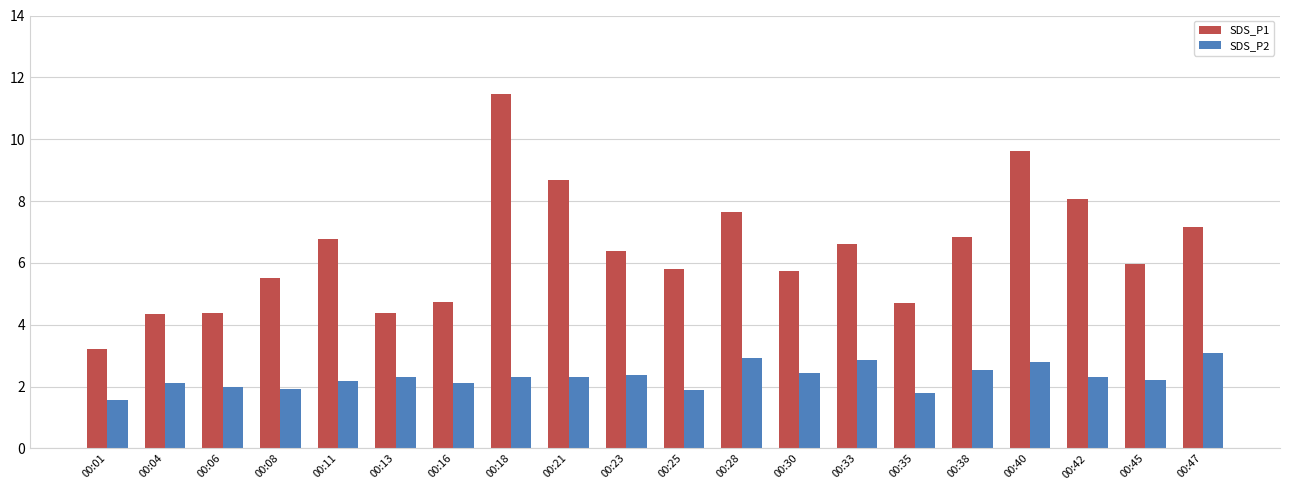

How many bars are there in each group?

2